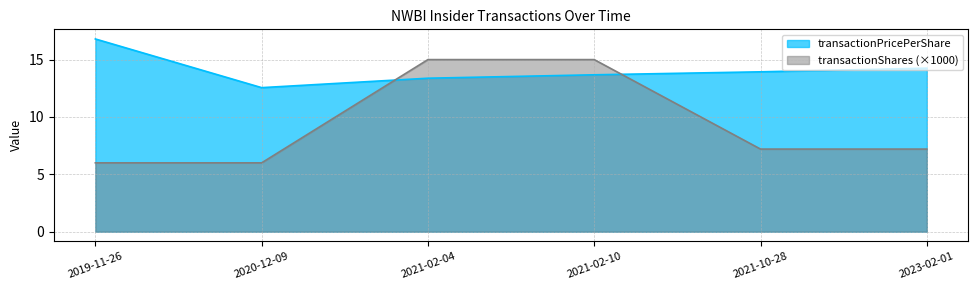

True or false: transactionShares and transactionPricePerShare cross at least once.

True